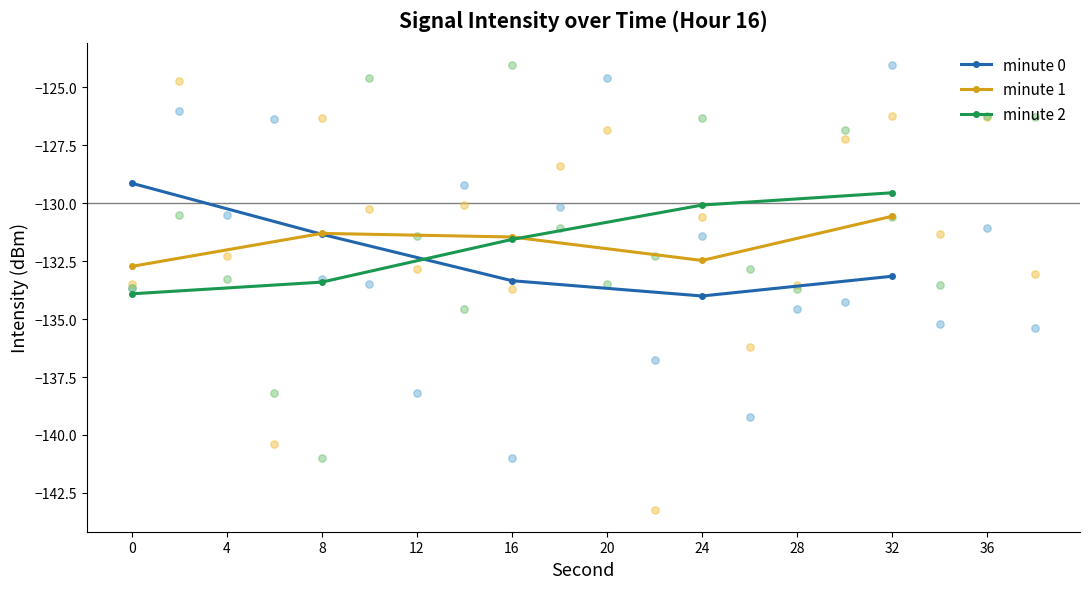

Which series contains the lowest Y value?

minute 0